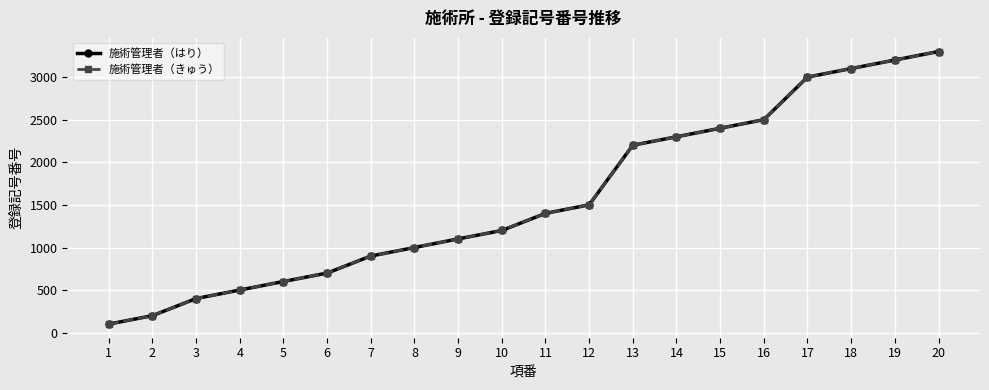

True or false: 施術管理者（きゅう） and 施術管理者（はり） intersect in this chart.

False